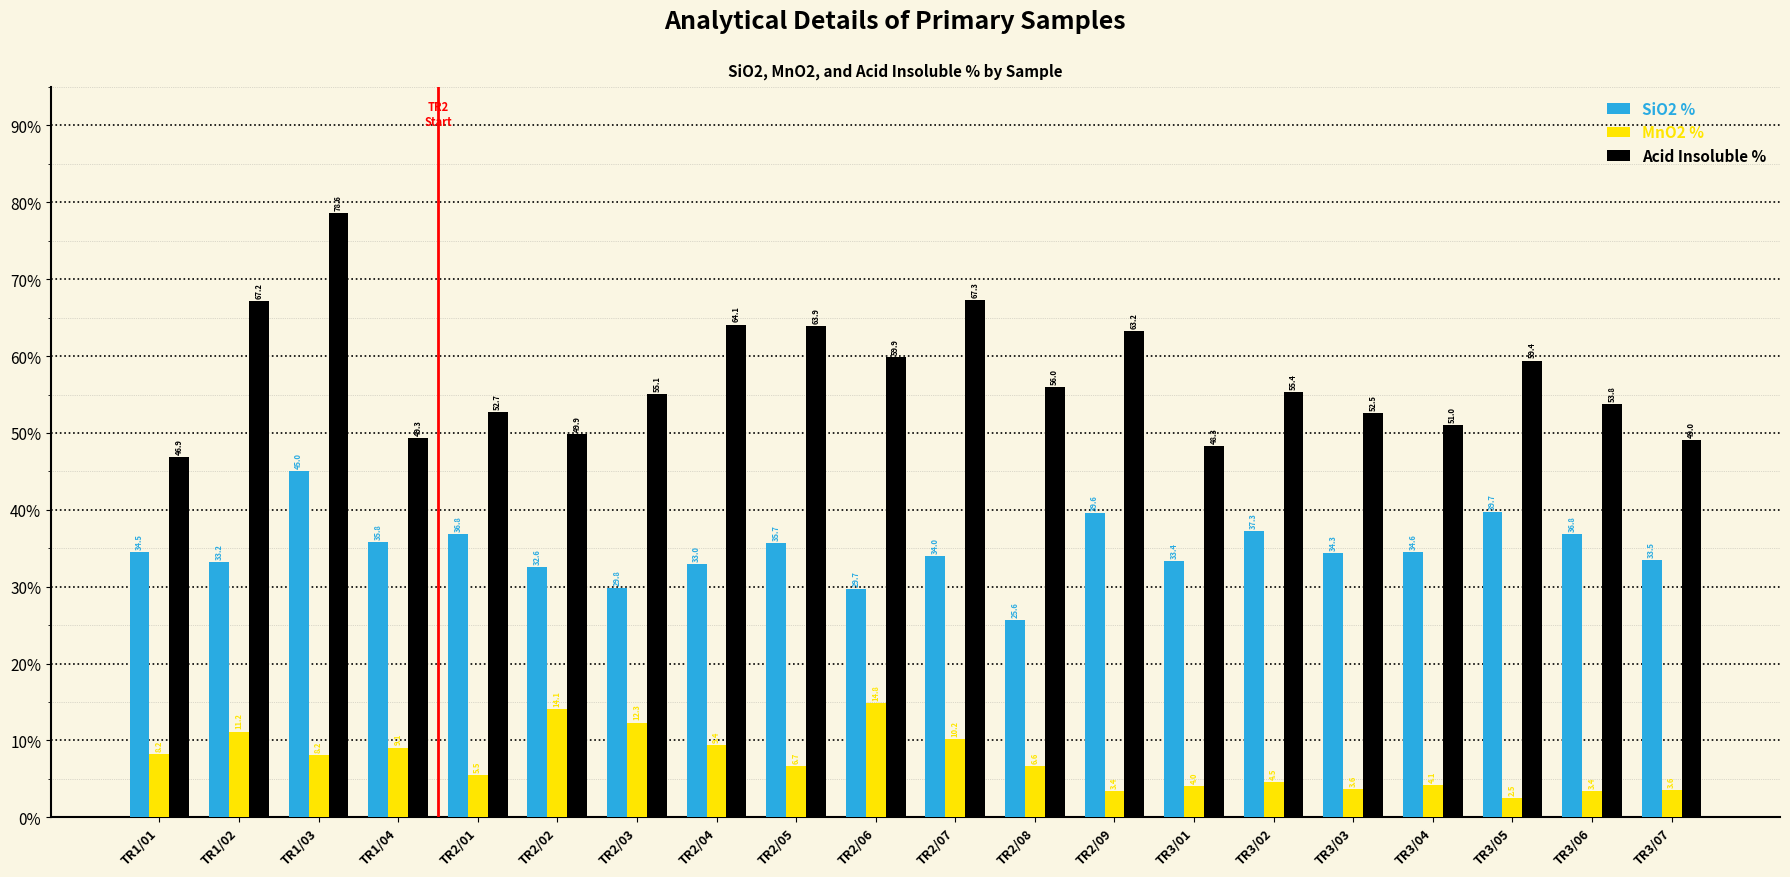

At which label does SiO2 % reach its peak?

TR1/03